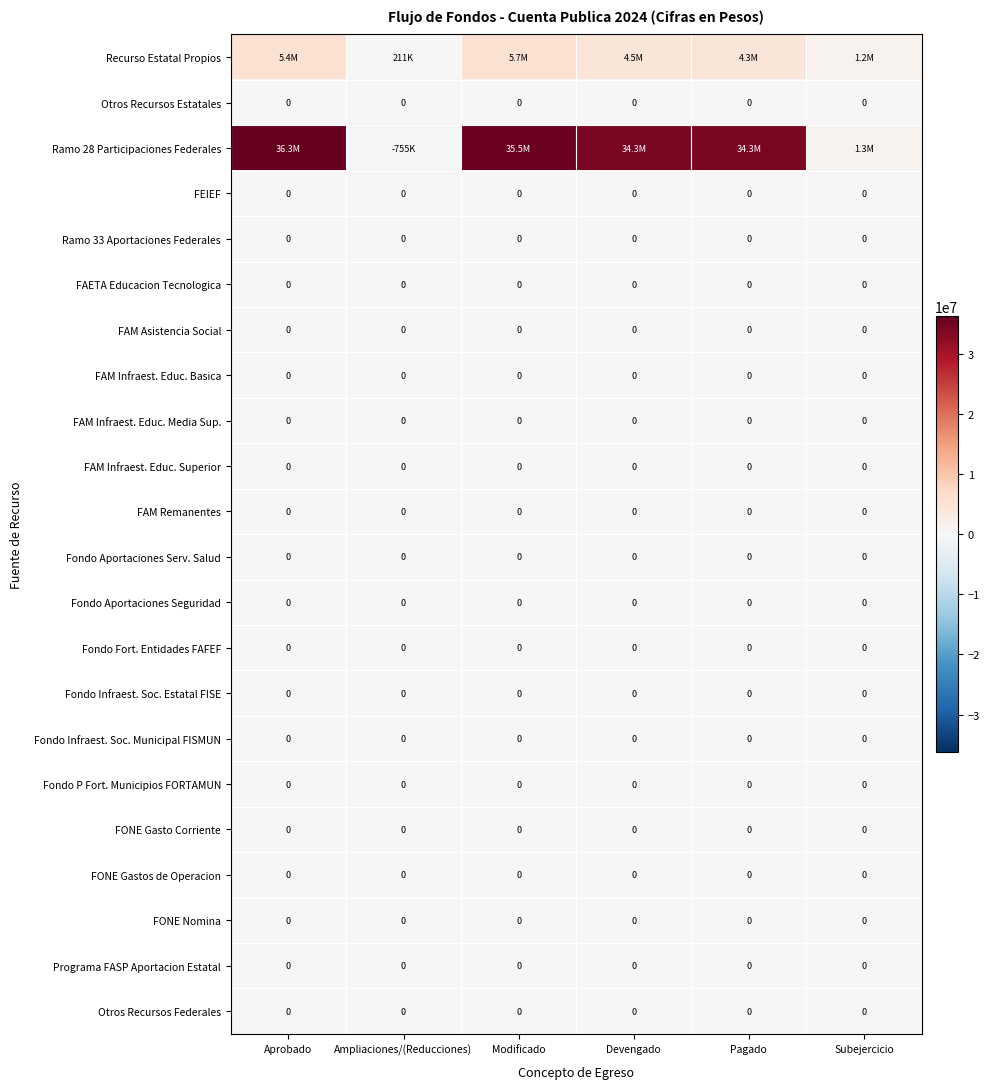

What is the difference between the highest and lowest values at Modificado?

35514657